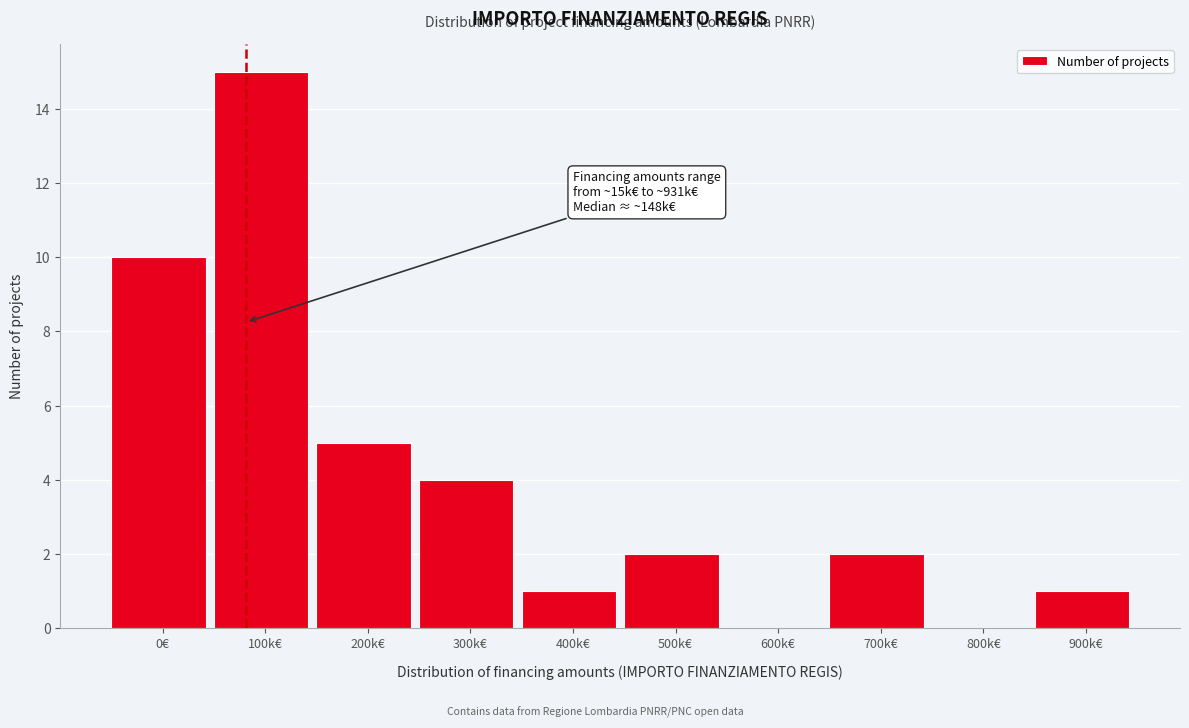

Reading left to right, list all the values displayed in this chart.

0€=10	100k€=15	200k€=5	300k€=4	400k€=1	500k€=2	600k€=0	700k€=2	800k€=0	900k€=1